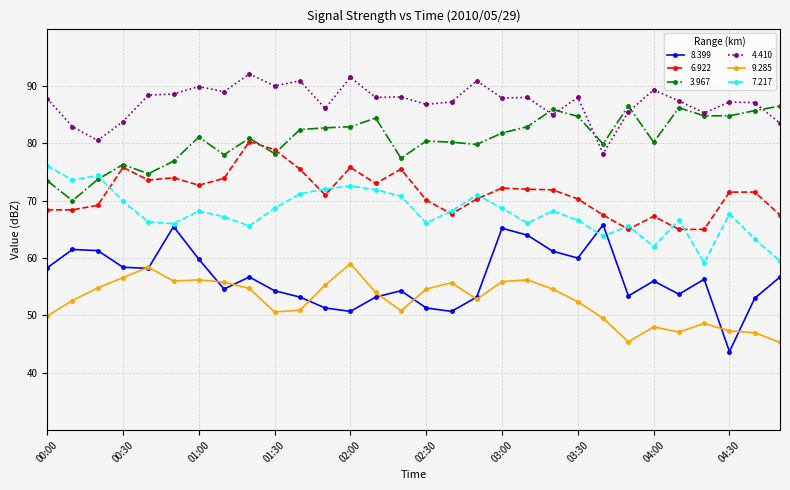

True or false: 3.967 and 9.285 cross at least once.

False